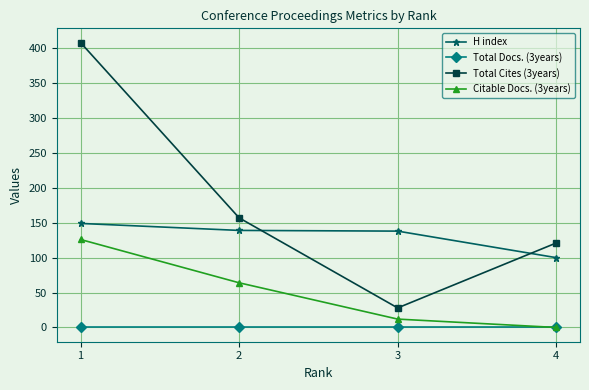

What is the difference between the maximum and minimum values in the Citable Docs. (3years) series?

126